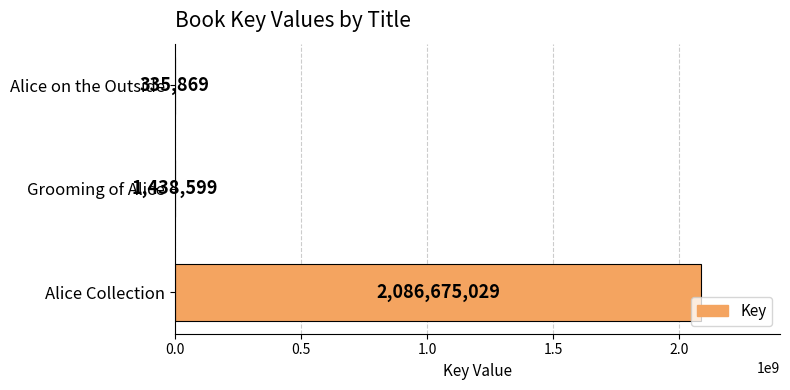

Between Alice on the Outside and Grooming of Alice, which is larger?

Grooming of Alice